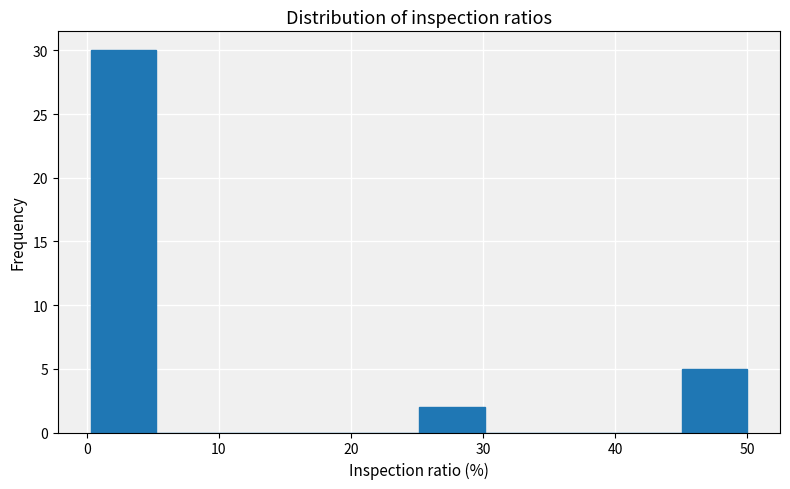

Over which range of the x-axis is the bar tallest?

0 to 5